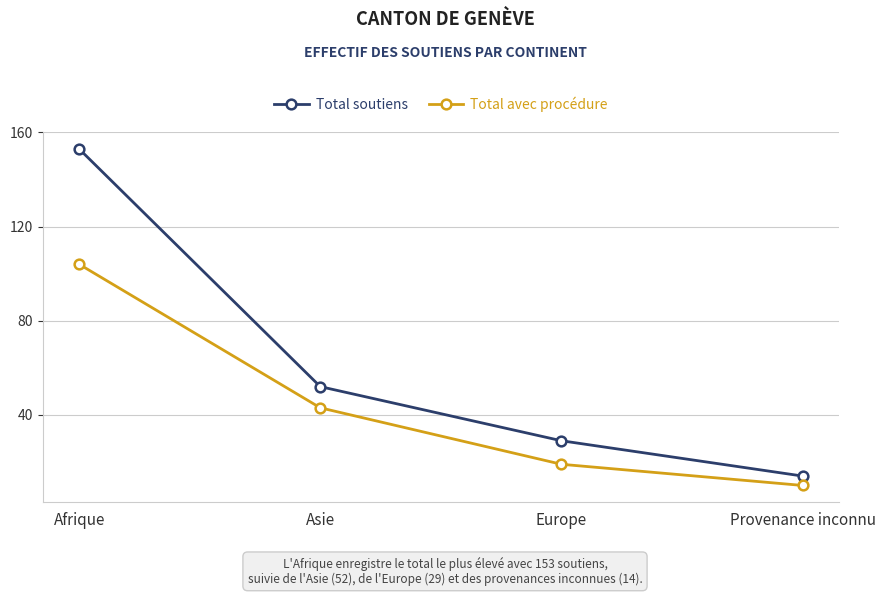

List the series in order of their peak value, highest first.

Total soutiens, Total avec procédure